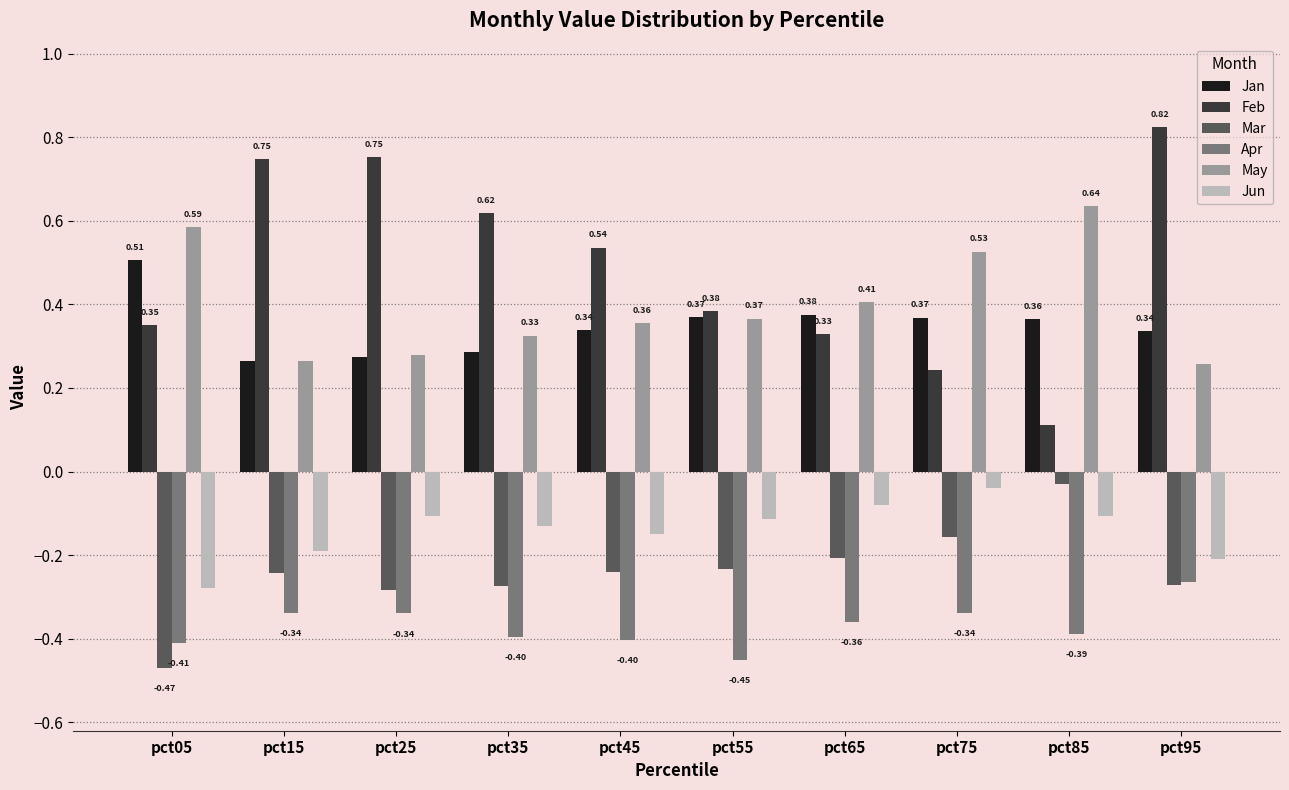

Rank the series by their maximum value, from lowest to highest.

Apr, Jun, Mar, Jan, May, Feb